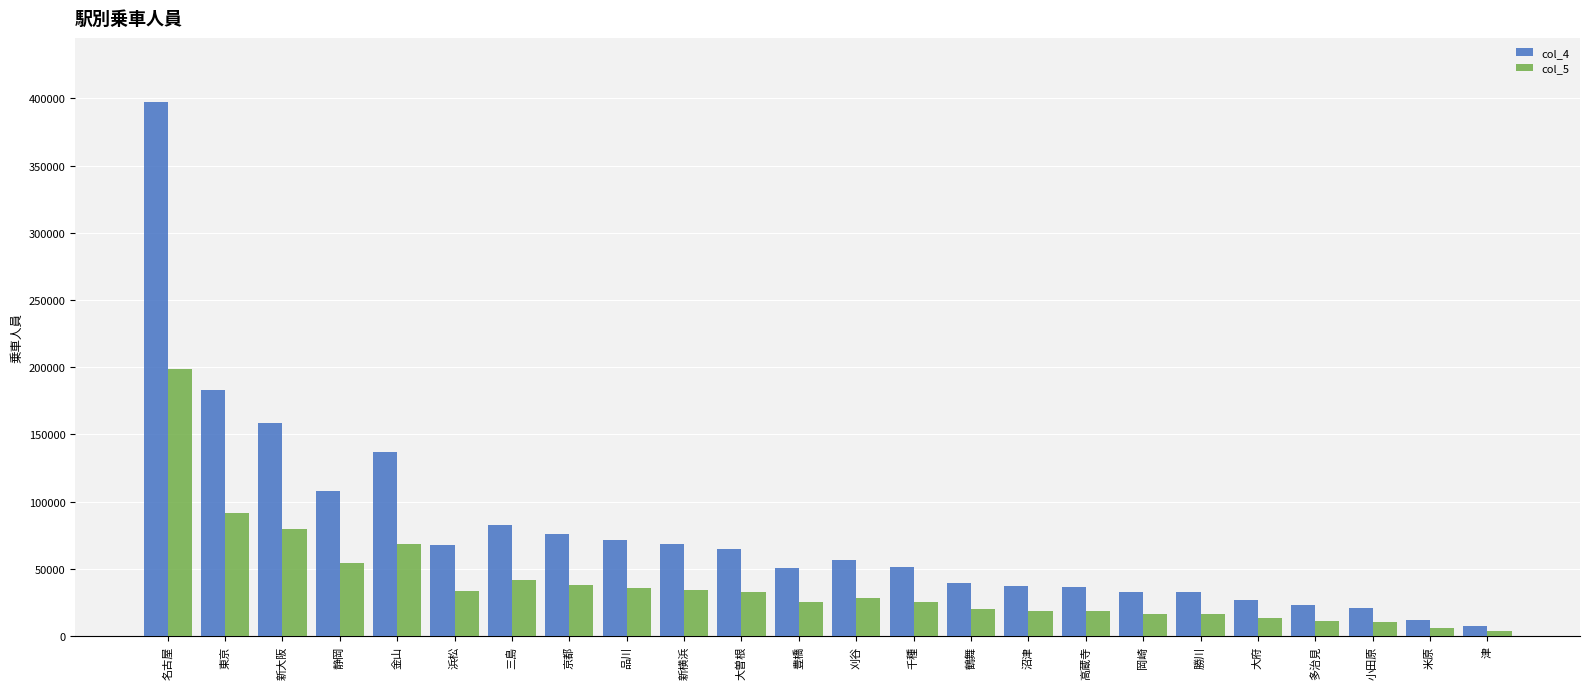

List the series in order of their peak value, highest first.

col_4, col_5